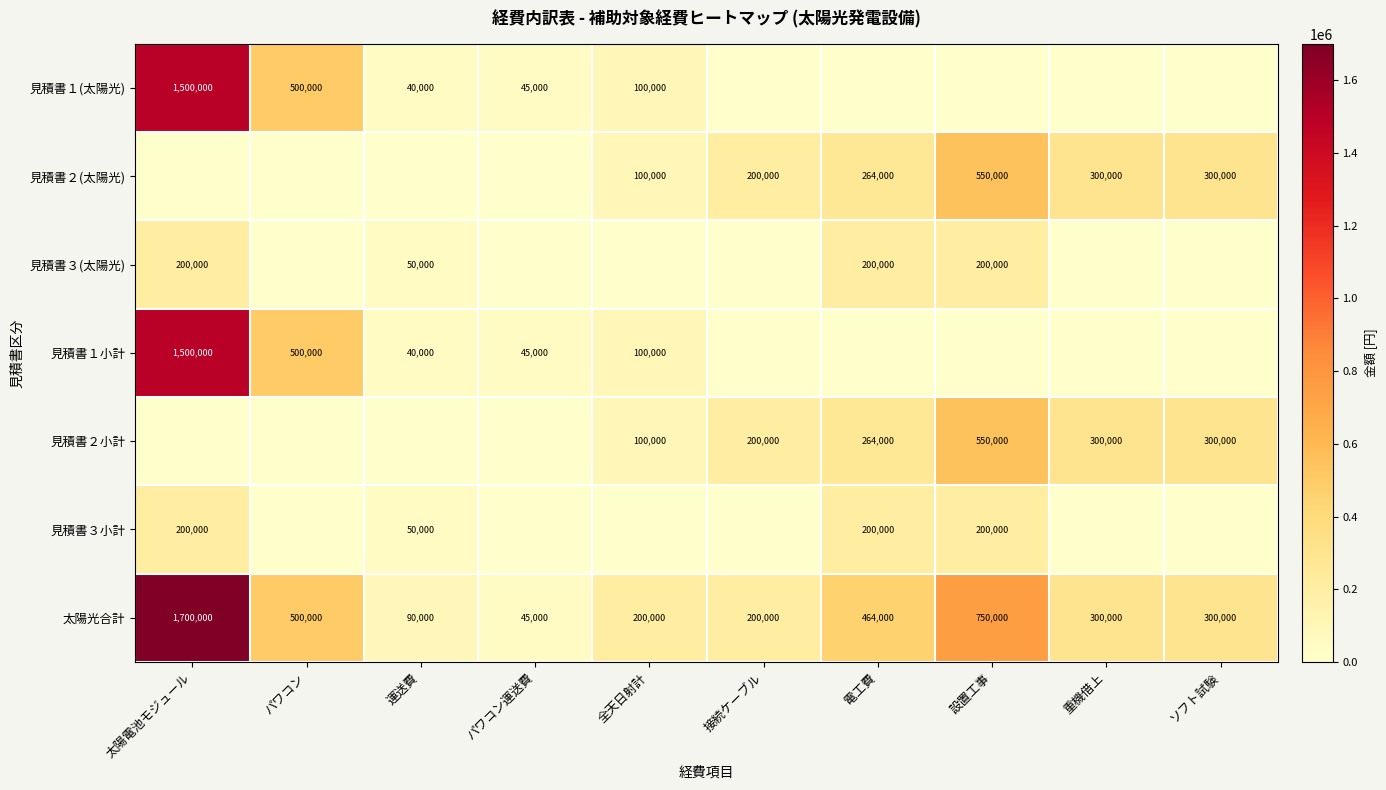

What is the difference between the second highest and second lowest values in the 太陽光合計 series?

660000